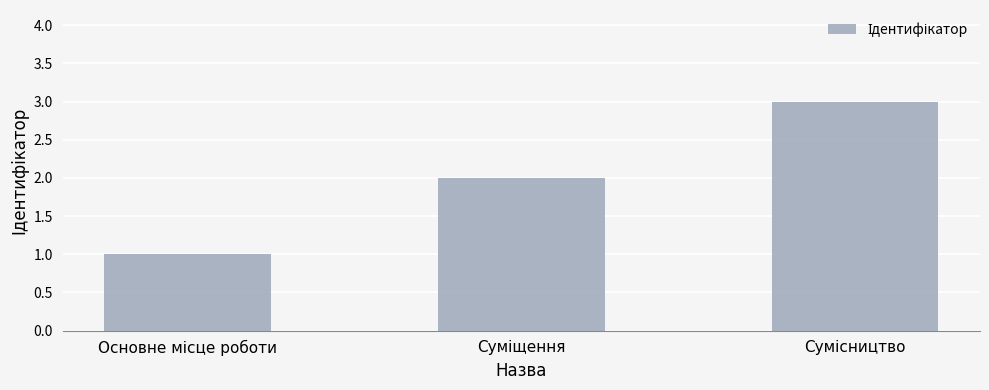

What is the difference between the maximum and minimum values?

2